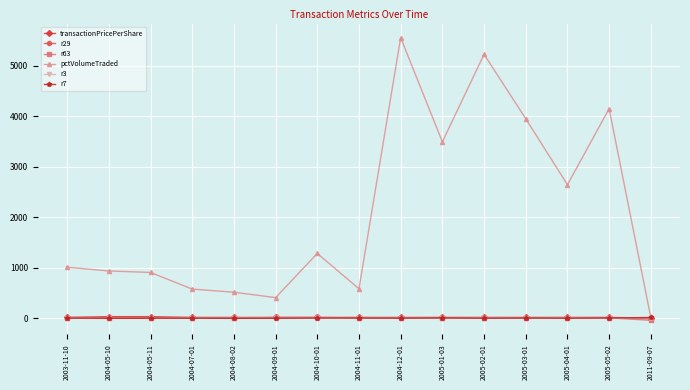

How many lines are shown in the chart?

6